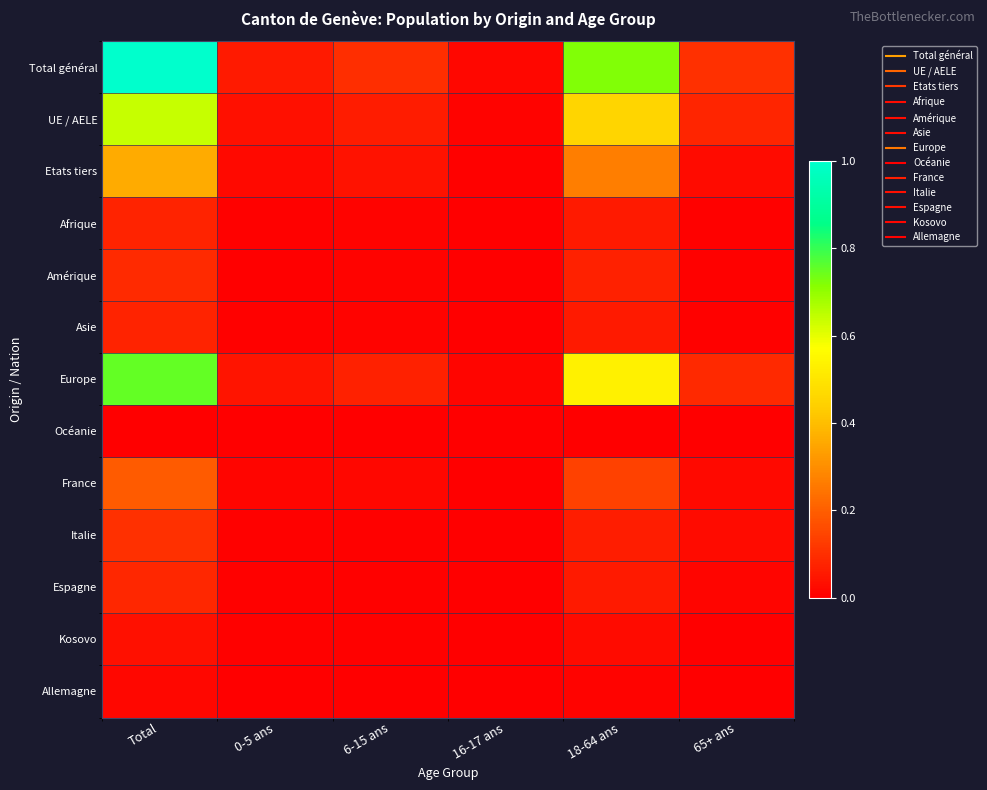

Between 16-17 ans and 0-5 ans, which is larger?

0-5 ans